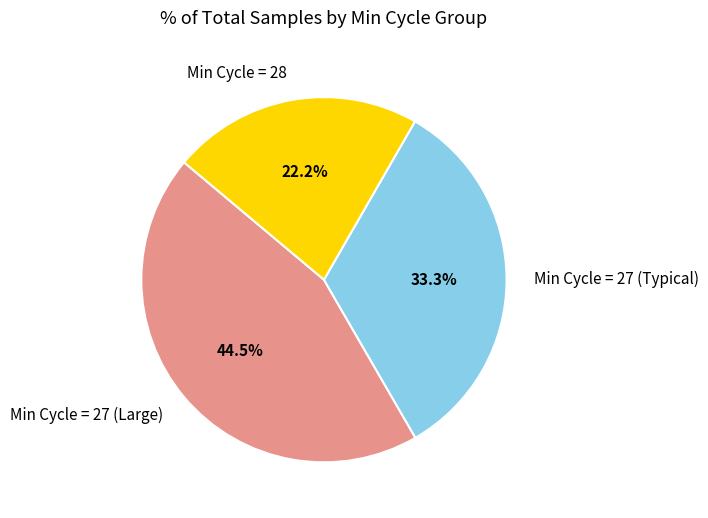

Between Min Cycle = 28 and Min Cycle = 27 (Typical), which is larger?

Min Cycle = 27 (Typical)